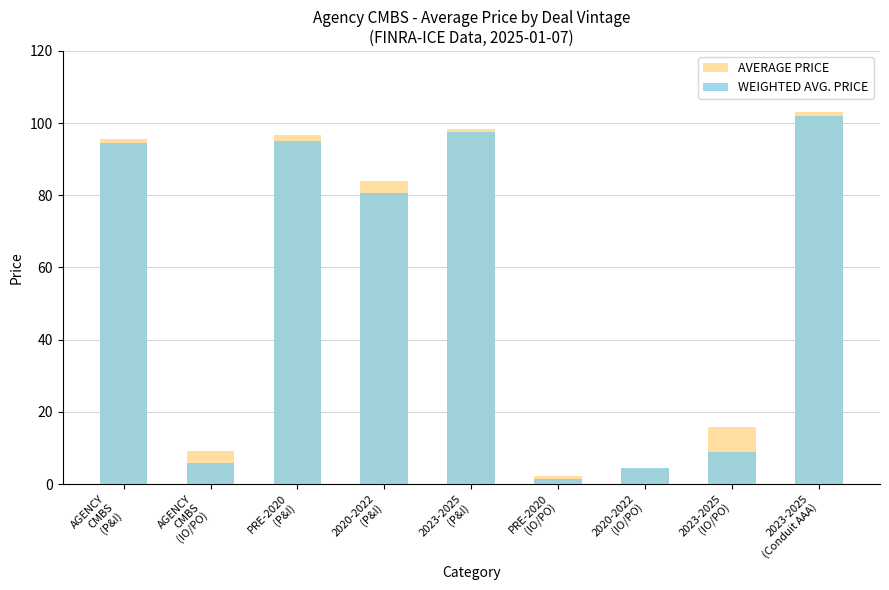

What position from the right is AGENCY
CMBS
(P&I)?

9